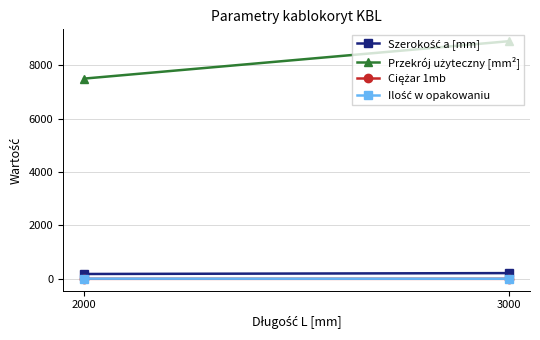

Which series changed the most between 2000 and 3000?

Przekrój użyteczny [mm²]